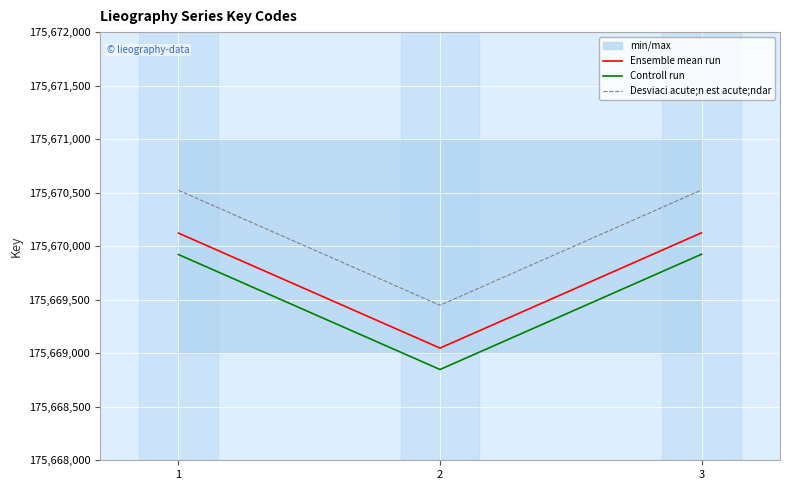

Rank the series by their average value, from highest to lowest.

Desviaci acute;n est acute;ndar, Ensemble mean run, Controll run